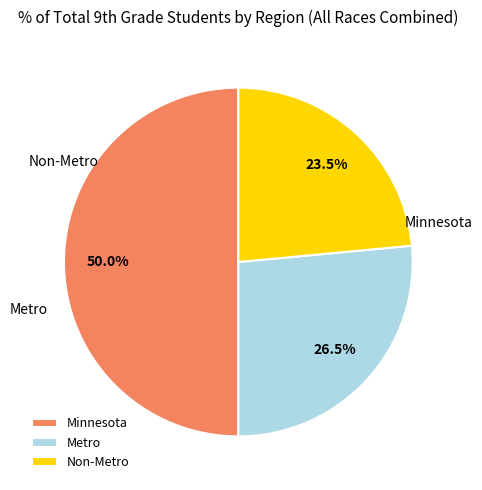

How many slices are in this pie chart?

3